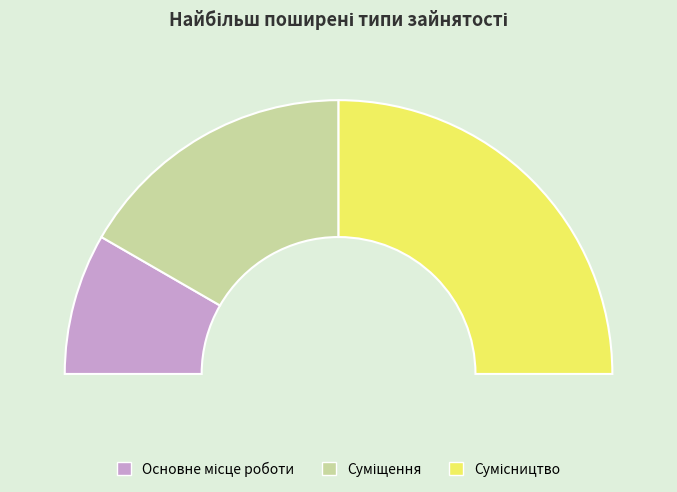

True or false: Сумісництво accounts for 60% of the total.

False